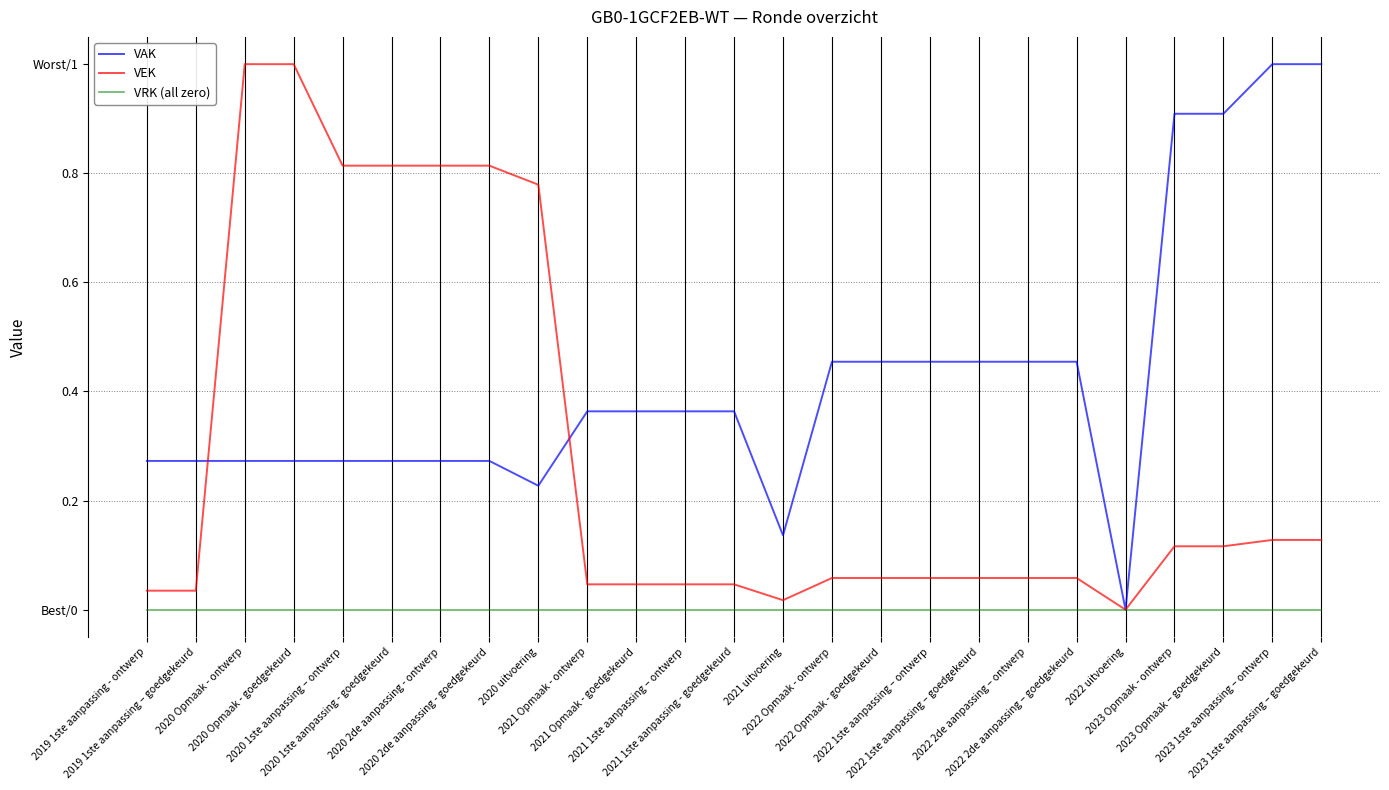

What is the sum of the VAK values at 2019 1ste aanpassing - ontwerp and 2022 2de aanpassing – goedgekeurd?

0.7